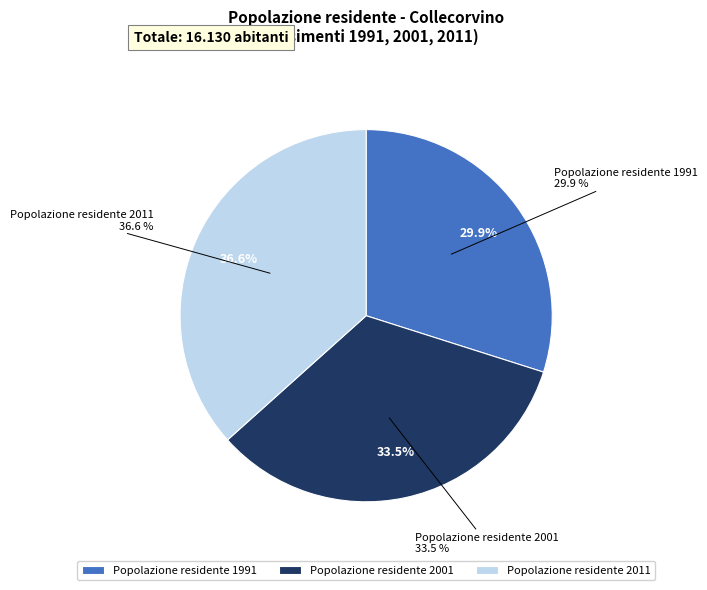

To the nearest percent, what is the average slice percentage?

33%